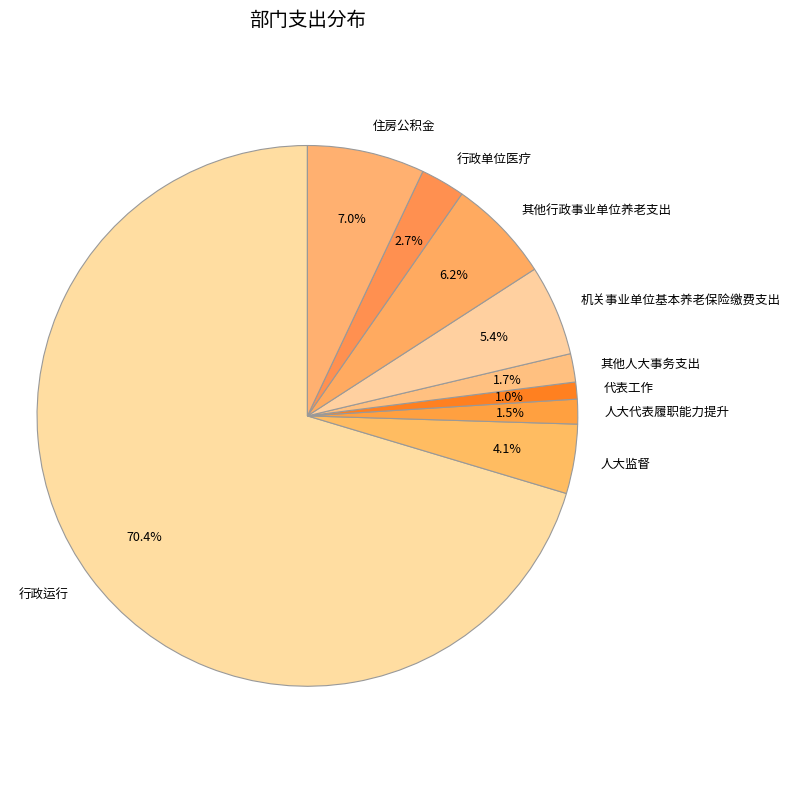

Is there a majority slice in this chart?

Yes